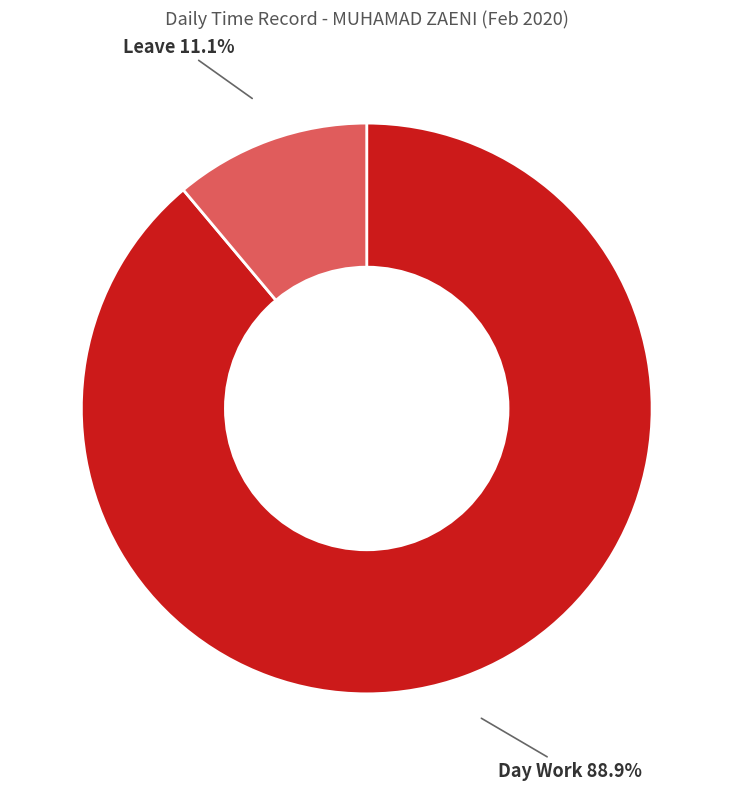

Between Day Work and Leave, which is larger?

Day Work